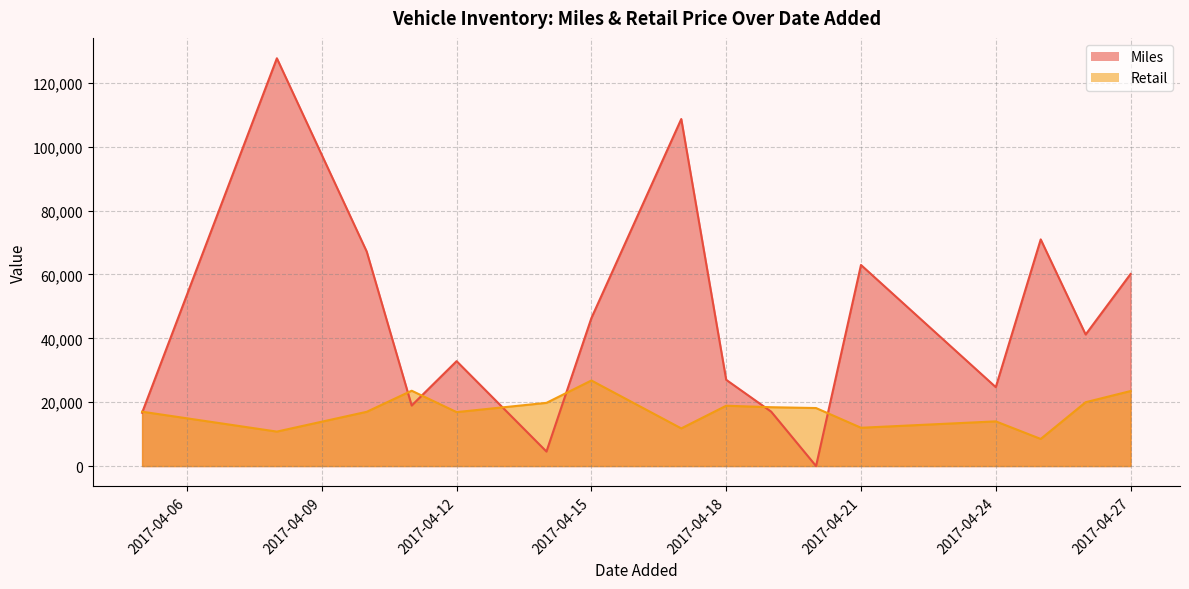

What is the value of the Retail point at the 32nd from the left?

11892